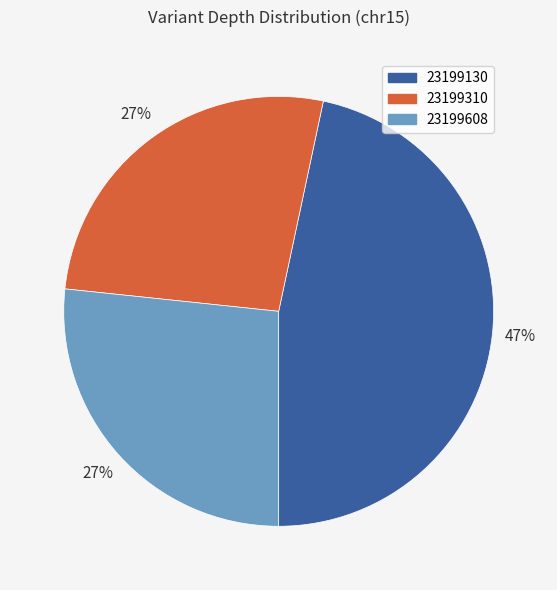

To the nearest percent, what percentage of the pie is 23199130?

47%